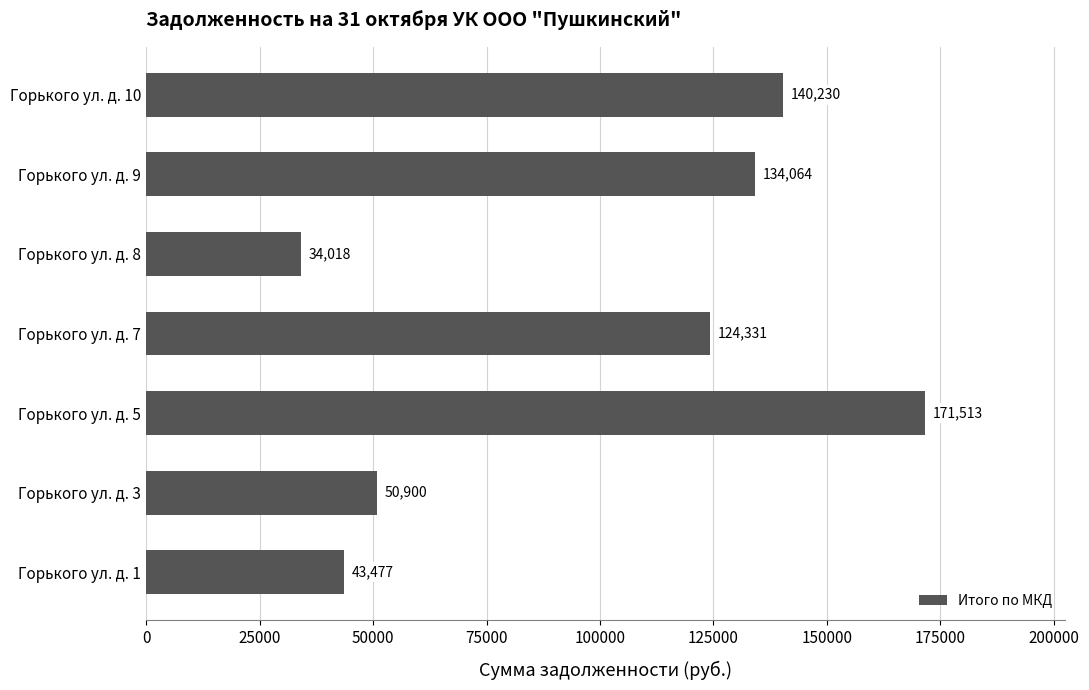

List the labels in order of value, smallest first.

Горького ул. д. 8, Горького ул. д. 1, Горького ул. д. 3, Горького ул. д. 7, Горького ул. д. 9, Горького ул. д. 10, Горького ул. д. 5